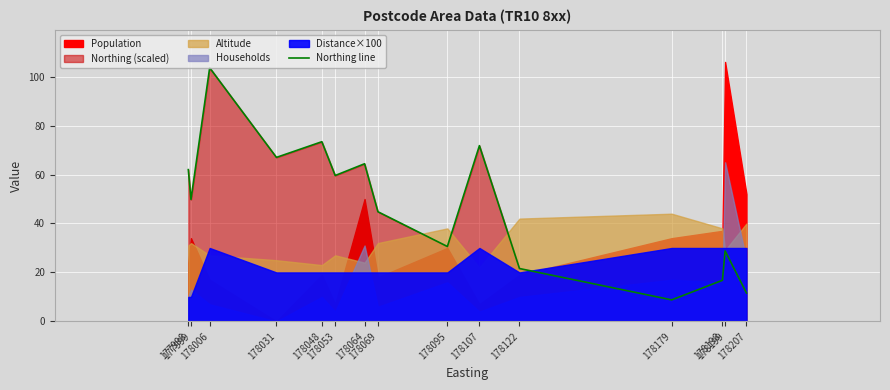

At which label is the value closest to 56?

178053